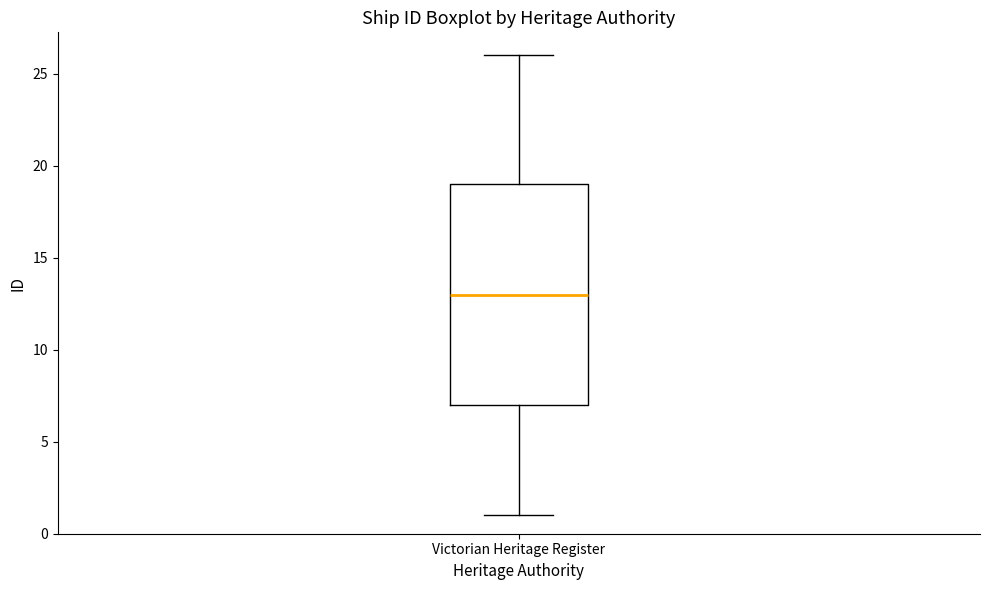

Where does the median line of the box for Victorian Heritage Register sit on the y-axis? The values are not printed on the chart, so give them approximately, as read against the axis.

13